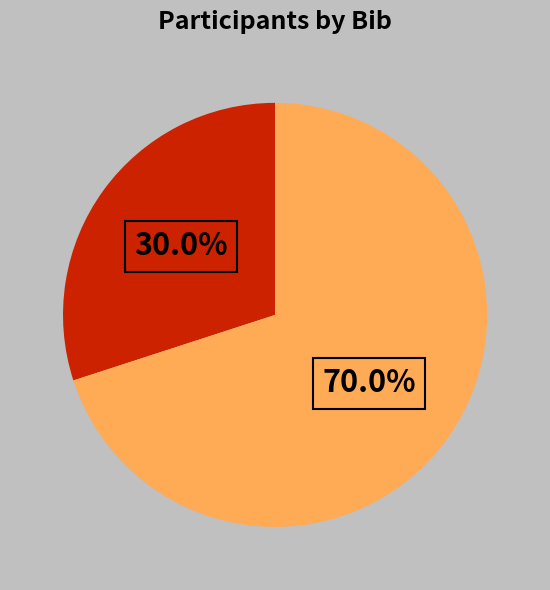

Does any single category account for the majority?

Yes